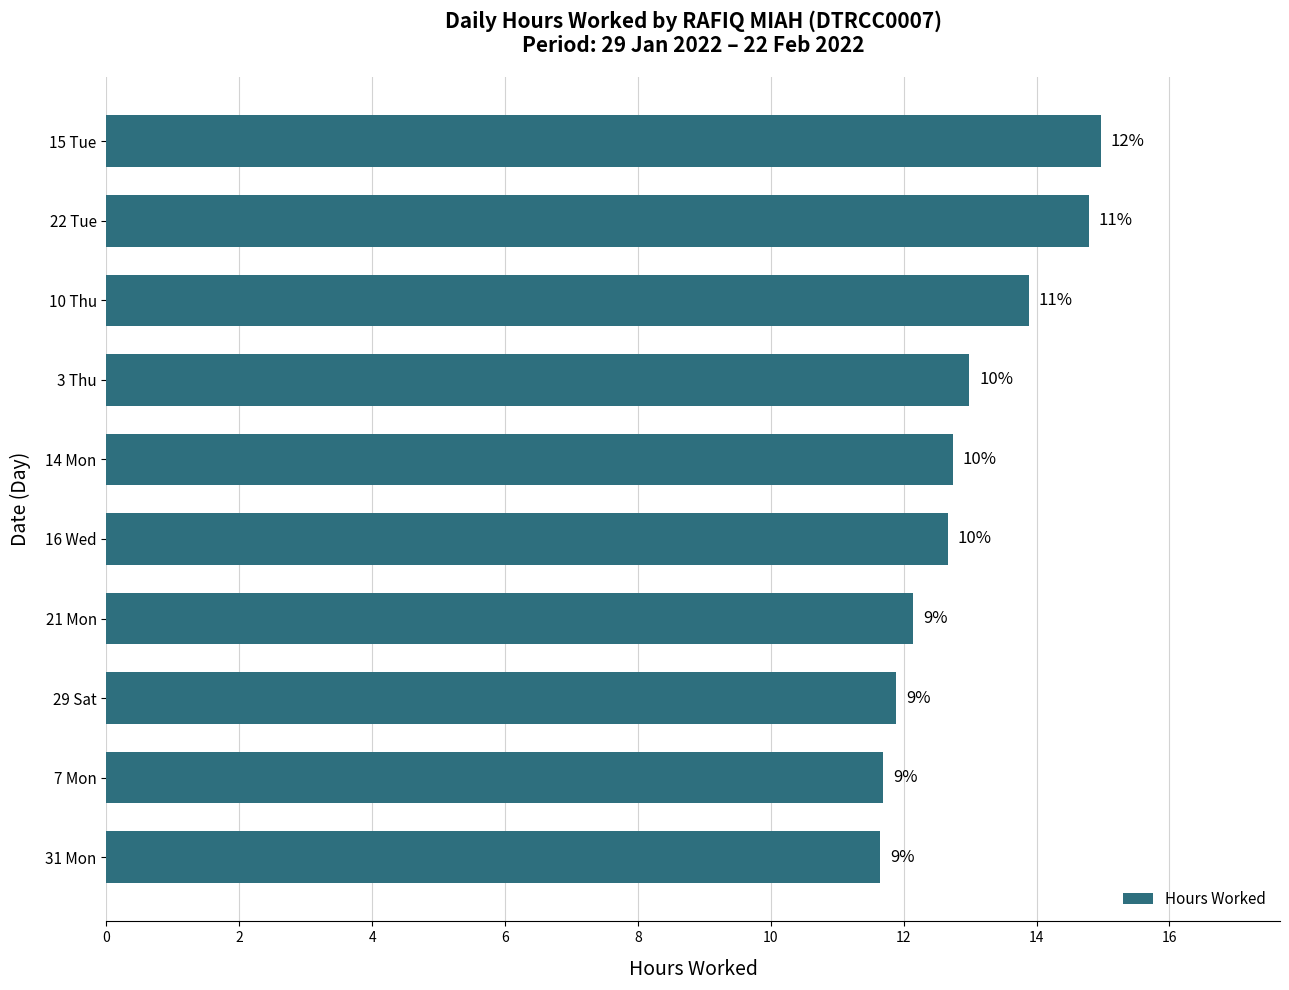

Are the bars horizontal?

Yes